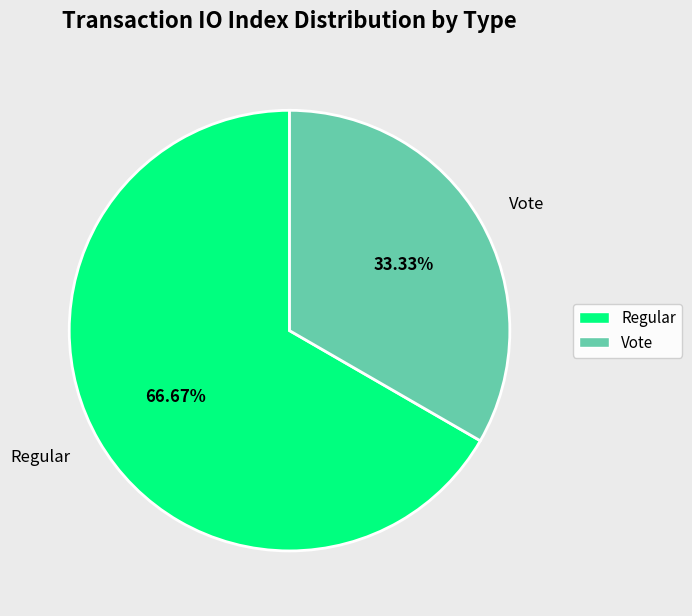

Approximately how many times larger is the value at Vote compared to Regular?

0.5